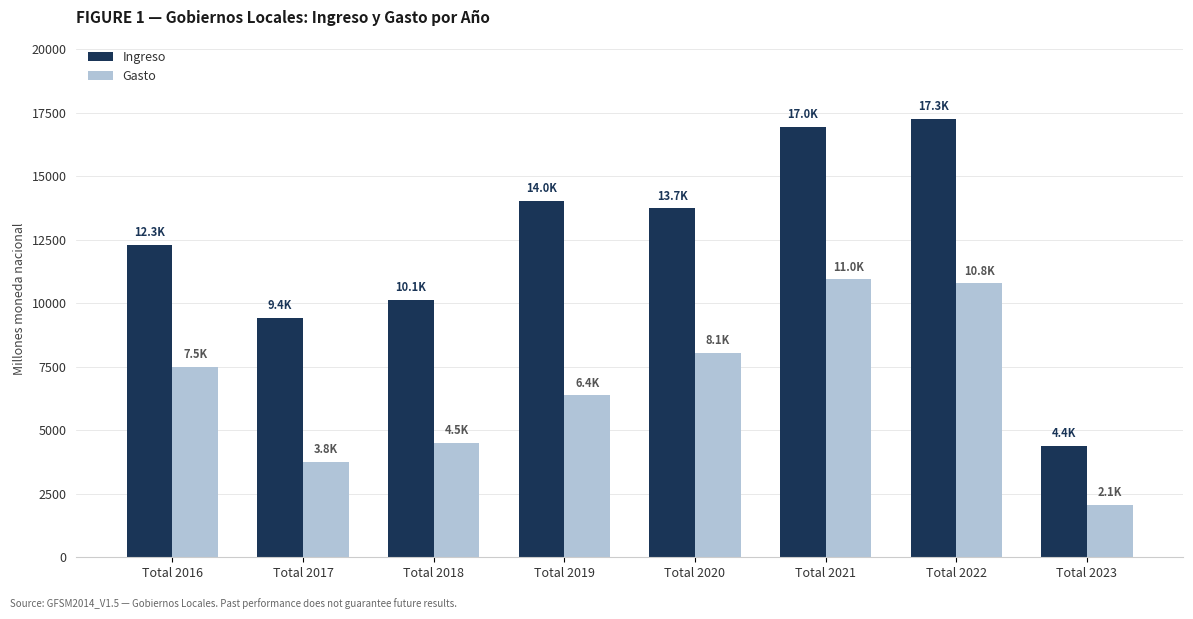

What is the lowest value of the Ingreso series?

4396.8